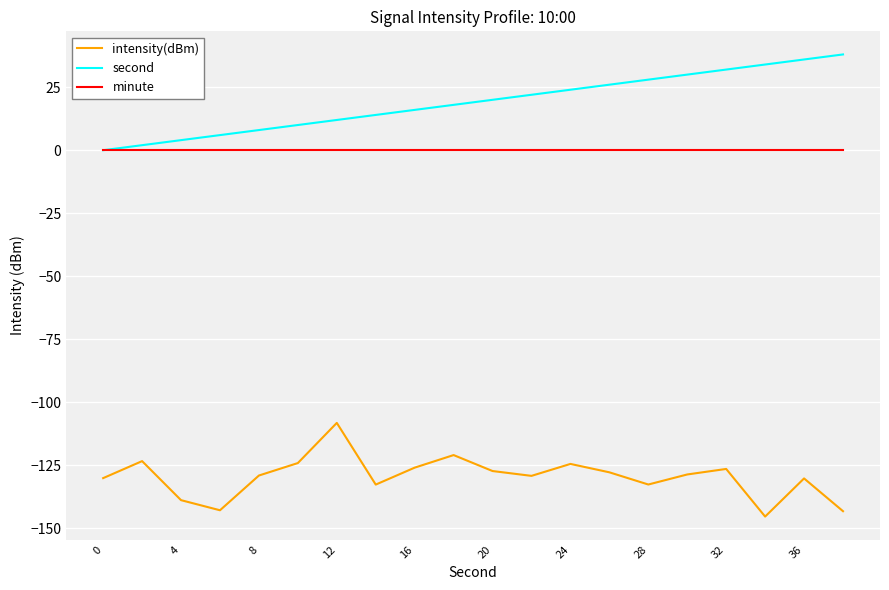

What is the maximum value shown in the chart?

38.0